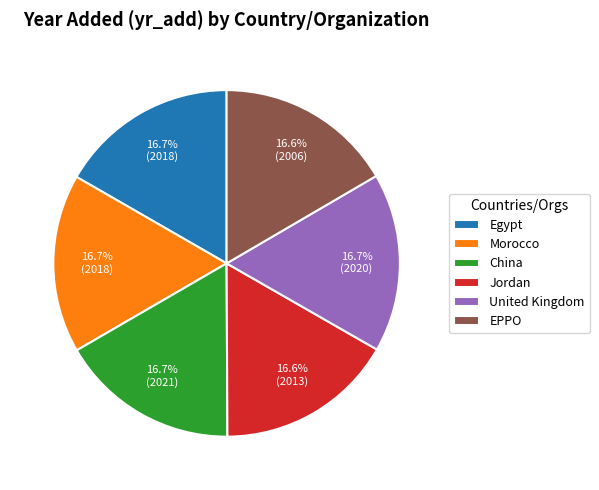

Count the number of slices in the pie.

6